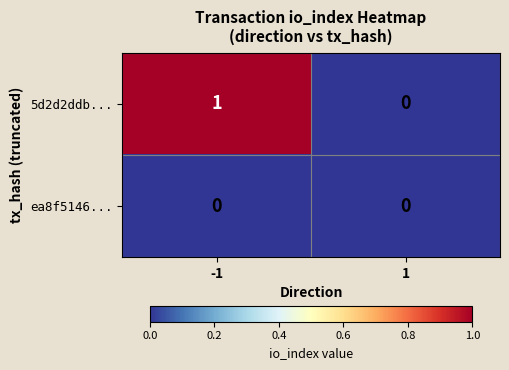

Count the number of categories in the chart.

2